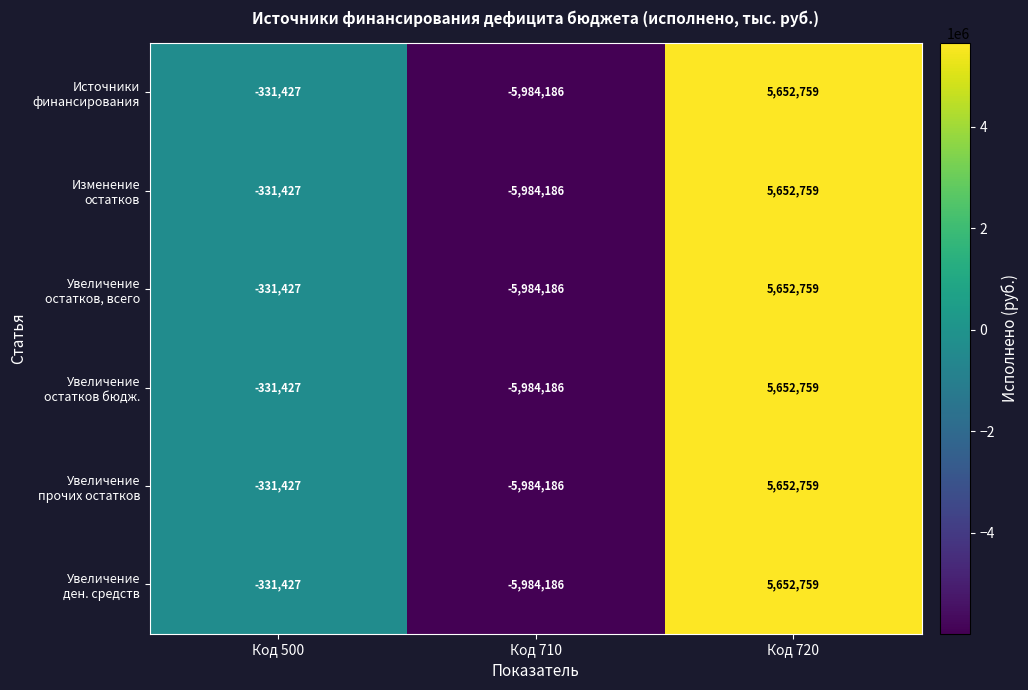

What is the maximum value shown in the chart?

5652759